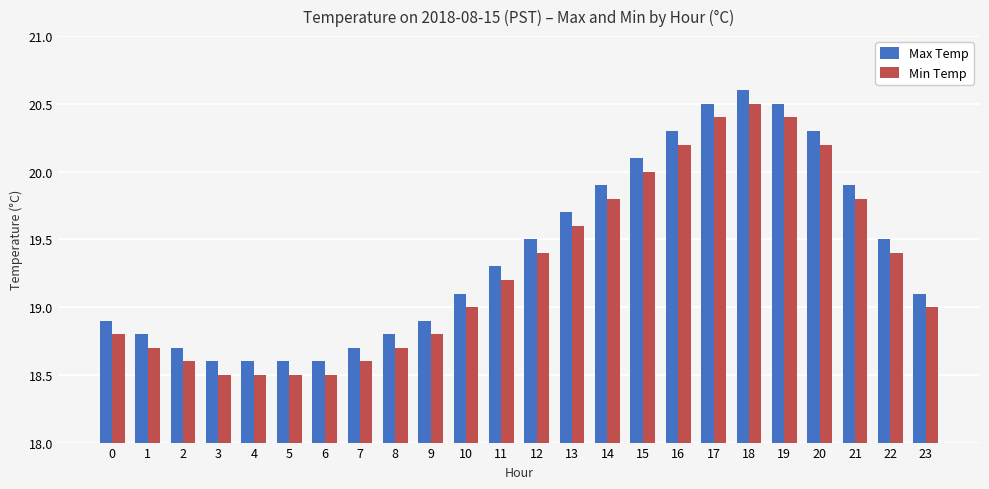

Reading left to right, transcribe all the data shown in this chart.

Max Temp: 18.9	18.8	18.7	18.6	18.6	18.6	18.6	18.7	18.8	18.9	19.1	19.3	19.5	19.7	19.9	20.1	20.3	20.5	20.6	20.5	20.3	19.9	19.5	19.1
Min Temp: 18.8	18.7	18.6	18.5	18.5	18.5	18.5	18.6	18.7	18.8	19.0	19.2	19.4	19.6	19.8	20.0	20.2	20.4	20.5	20.4	20.2	19.8	19.4	19.0